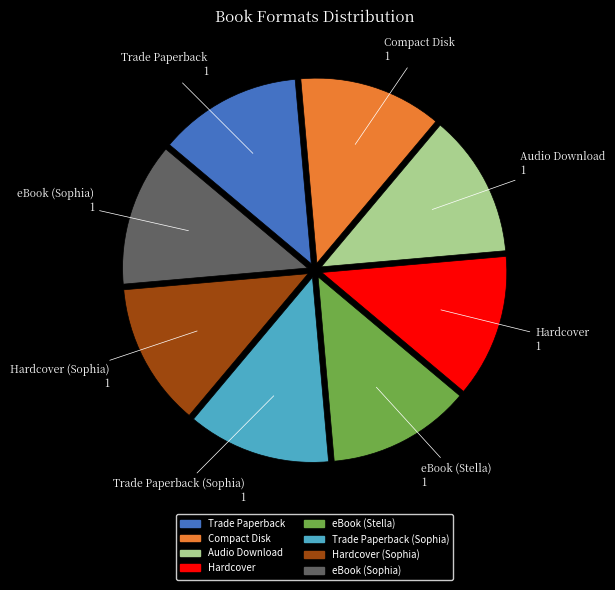

Is there a majority slice in this chart?

No